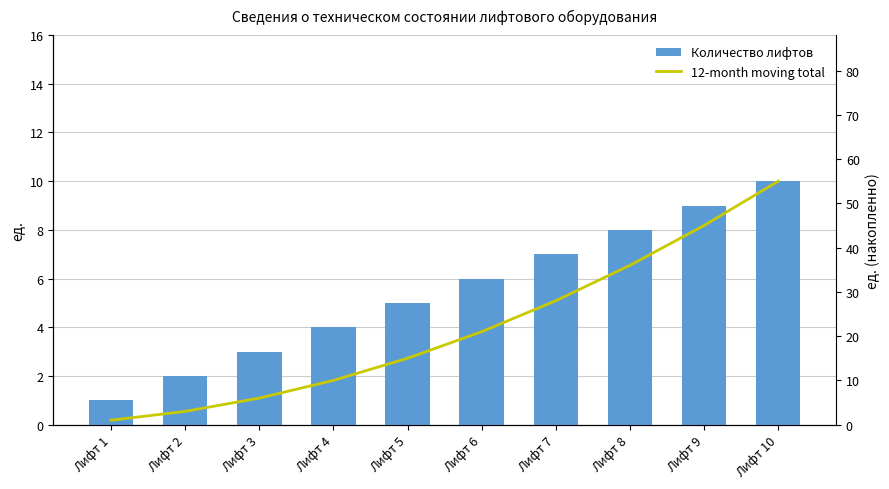

Which series has the largest total across all categories?

12-month moving total